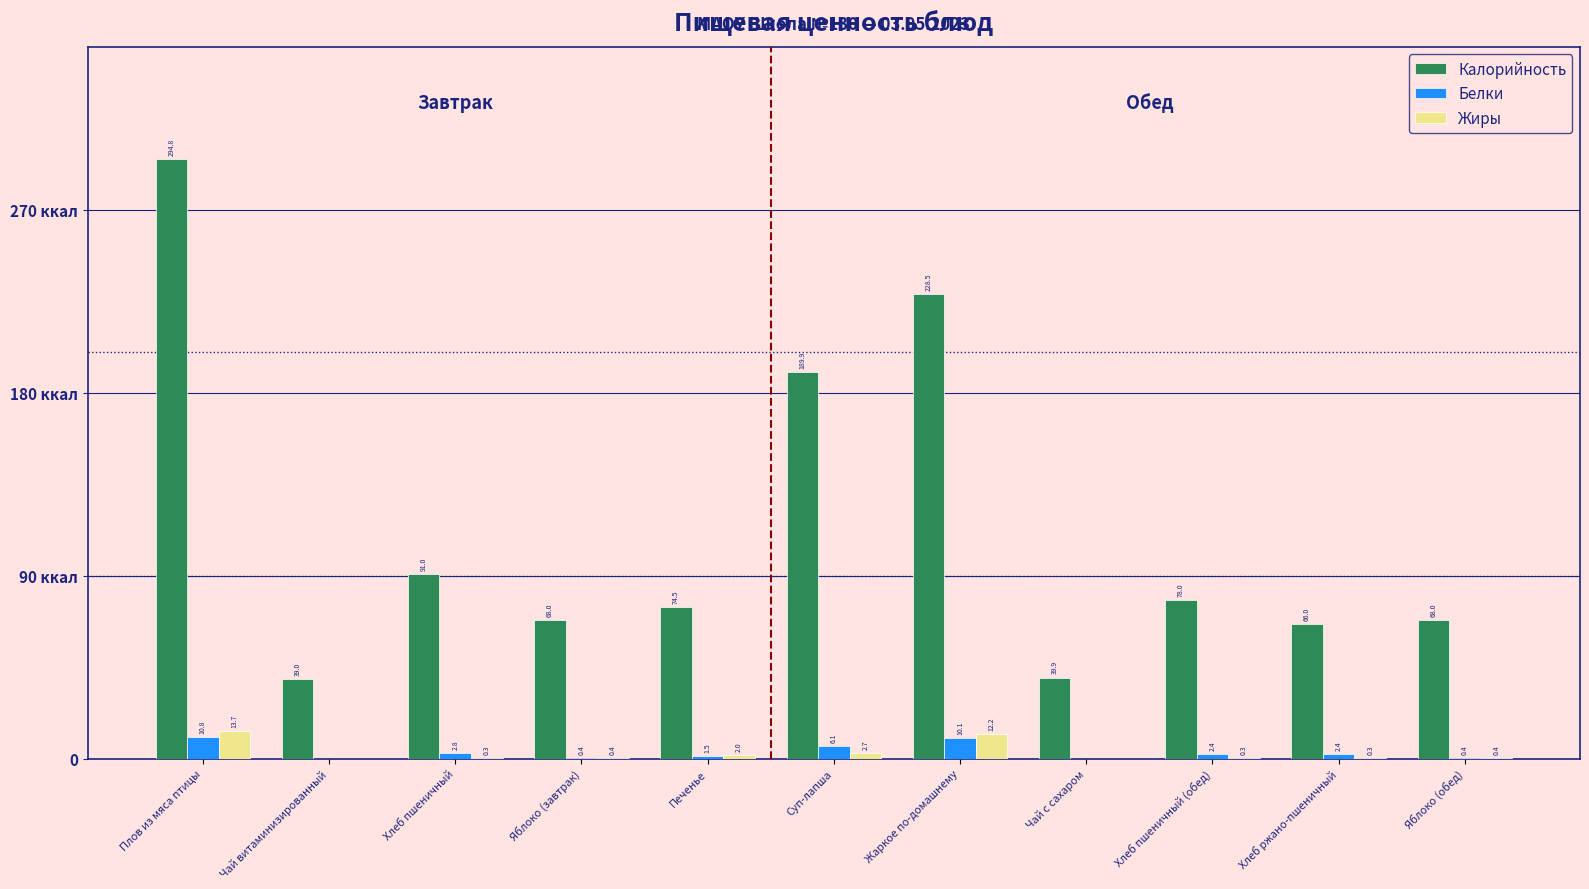

What is the difference between the highest and lowest values at Плов из мяса птицы?

284.0